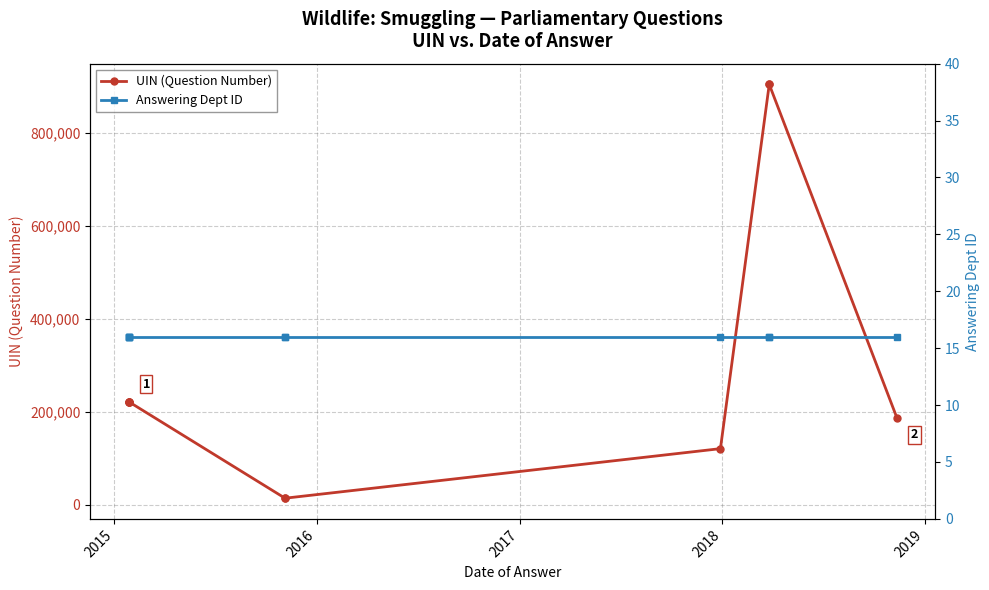

Is the value of UIN (Question Number) at 2015 greater than the value of Answering Dept ID at 2015?

Yes